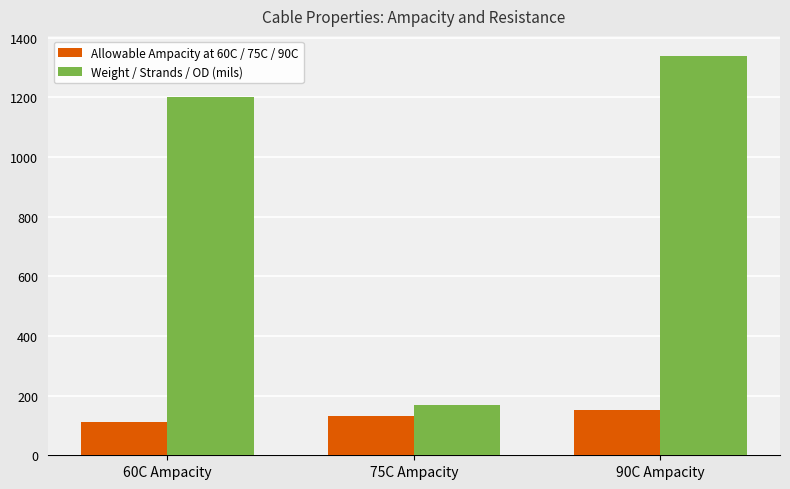

Rank the series by their average value, from lowest to highest.

Allowable Ampacity at 60C / 75C / 90C, Weight / Strands / OD (mils)